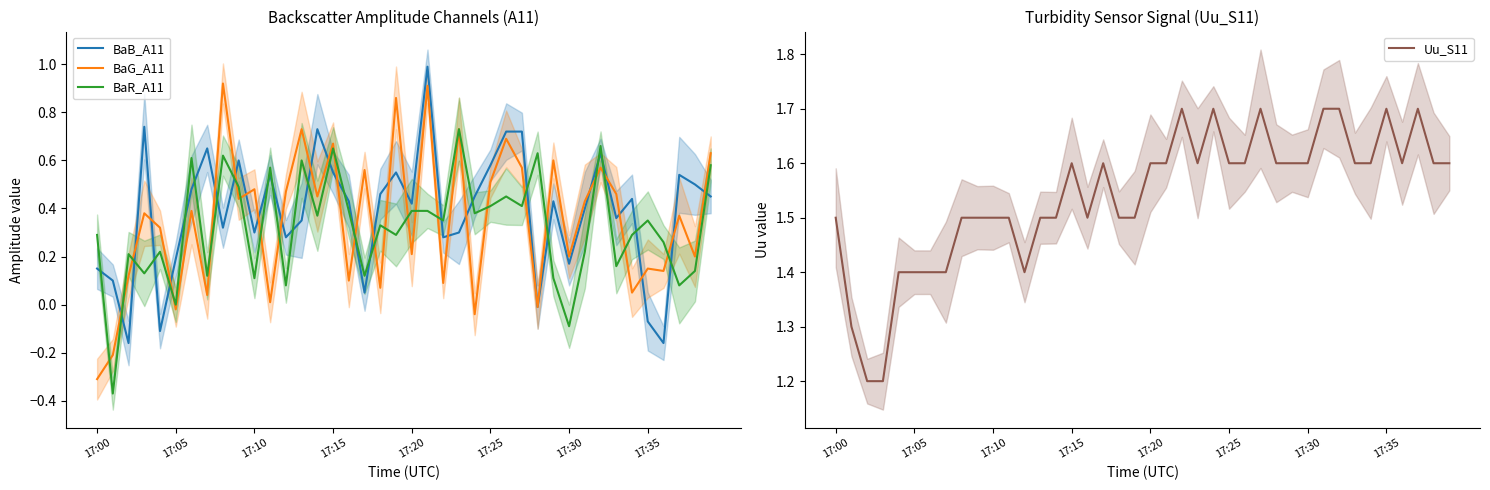

After their last crossing, which series has the higher values: BaB_A11 or BaR_A11?

BaR_A11